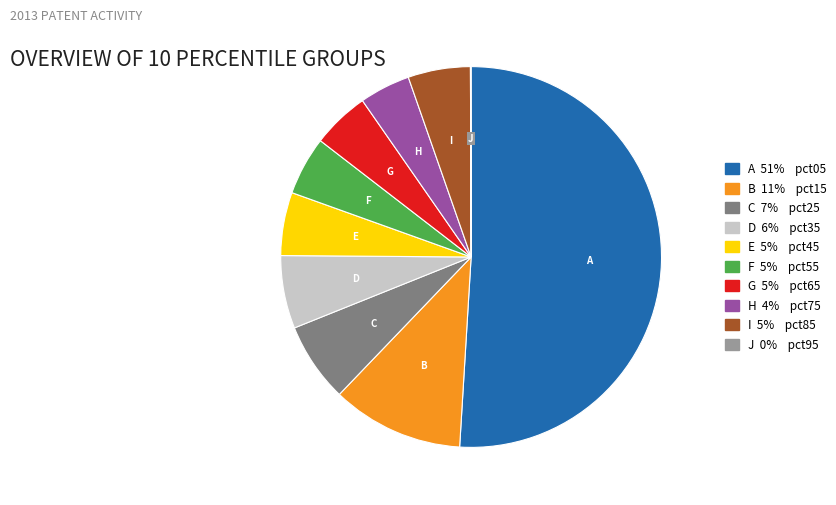

Does any single category account for the majority?

Yes